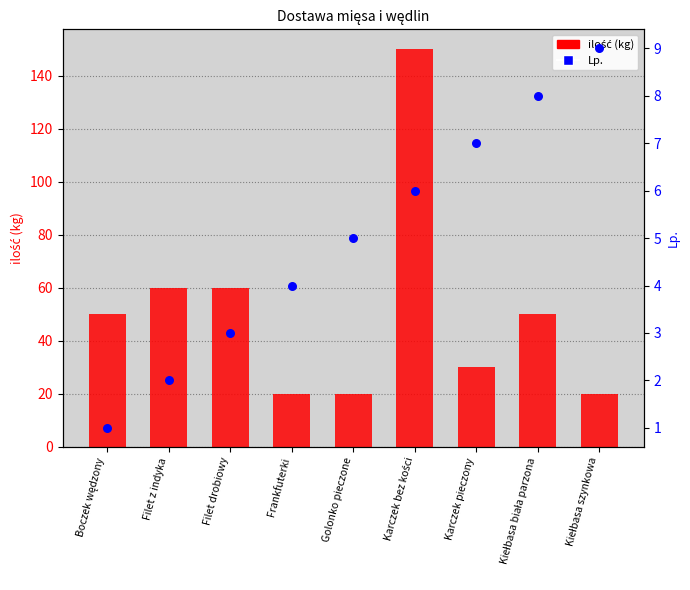

Which series contains the lowest Y value?

Lp.